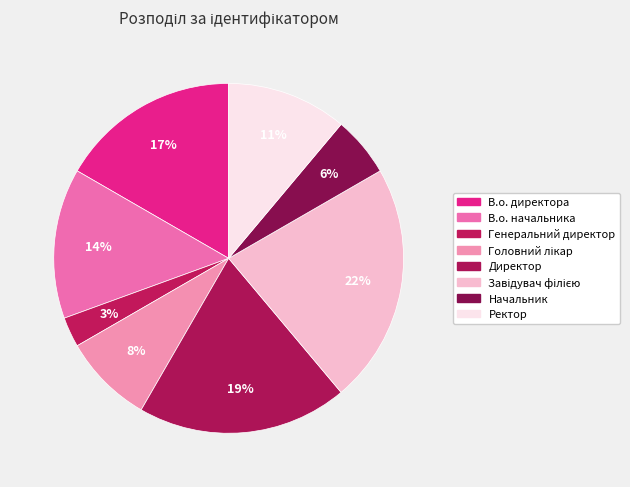

What percentage is the Ректор slice, to the nearest percent?

11%